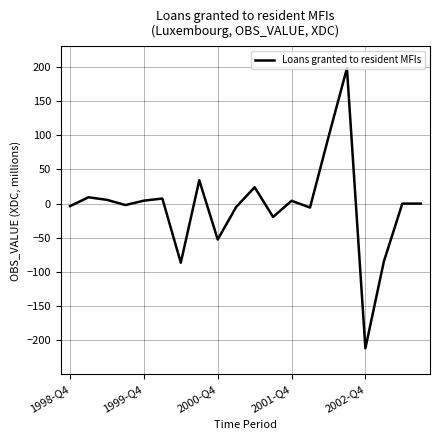

What is the minimum value shown in the chart?

-211.6